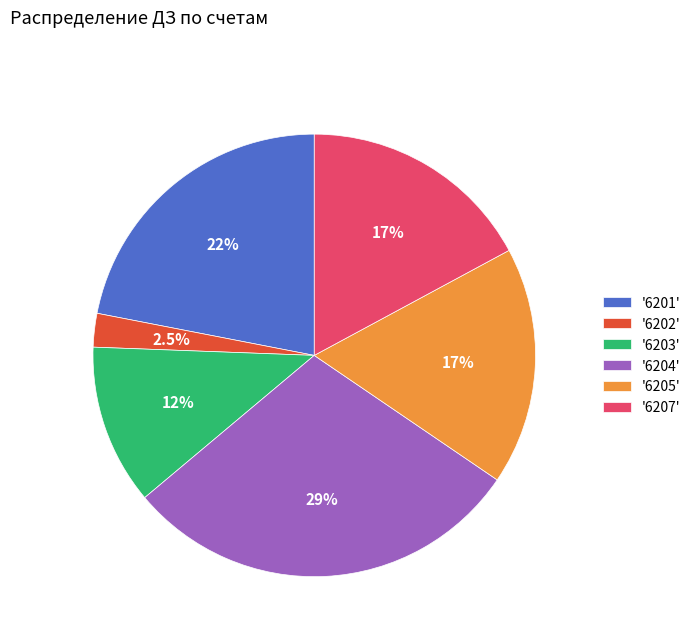

Does '6203' account for over 50% of the chart?

No